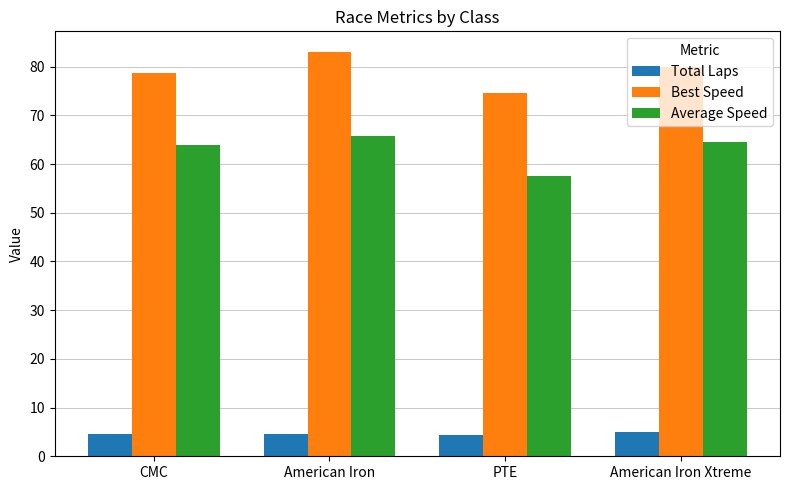

What are all the series names shown in the legend?

Total Laps, Best Speed, Average Speed